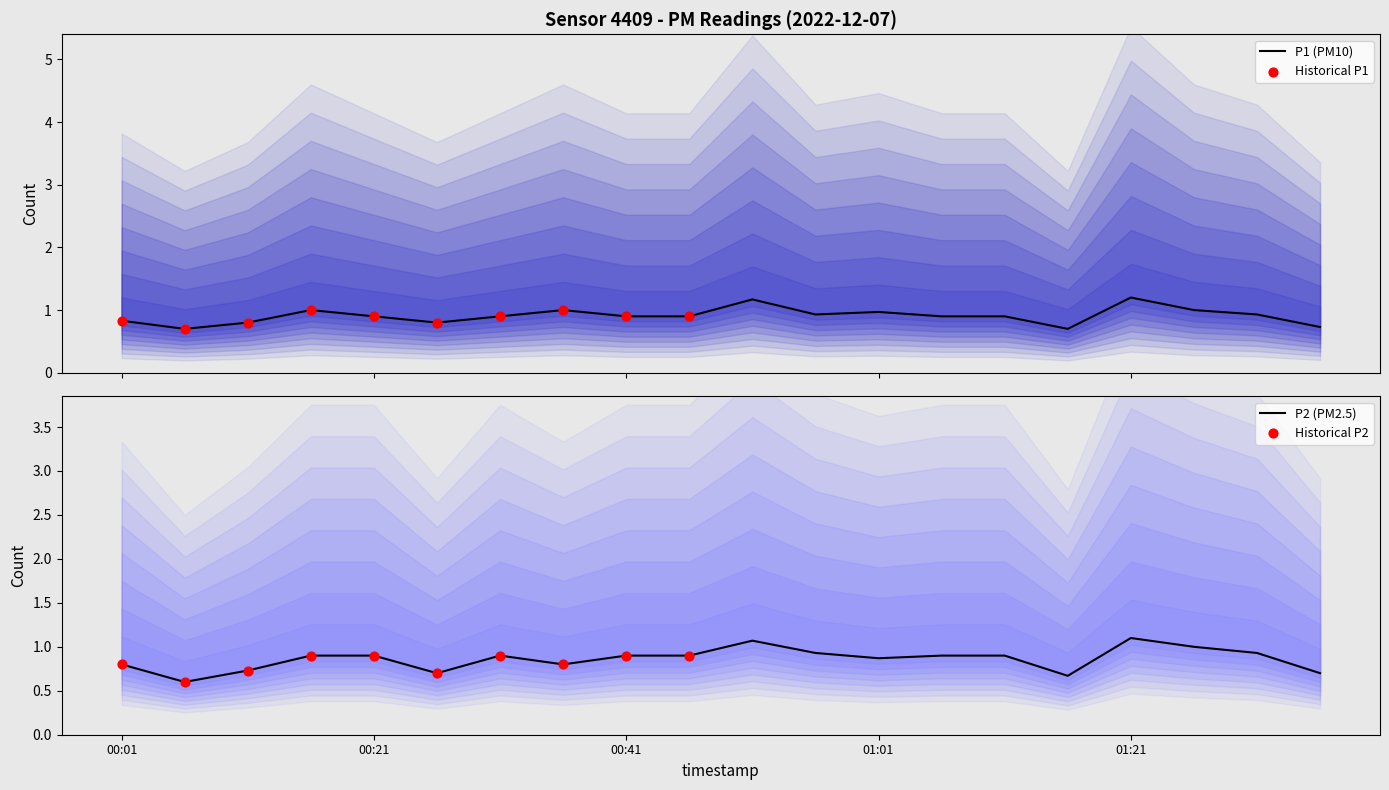

Is the value of P1 at 01:21 greater than the value of P2 at 01:26?

Yes